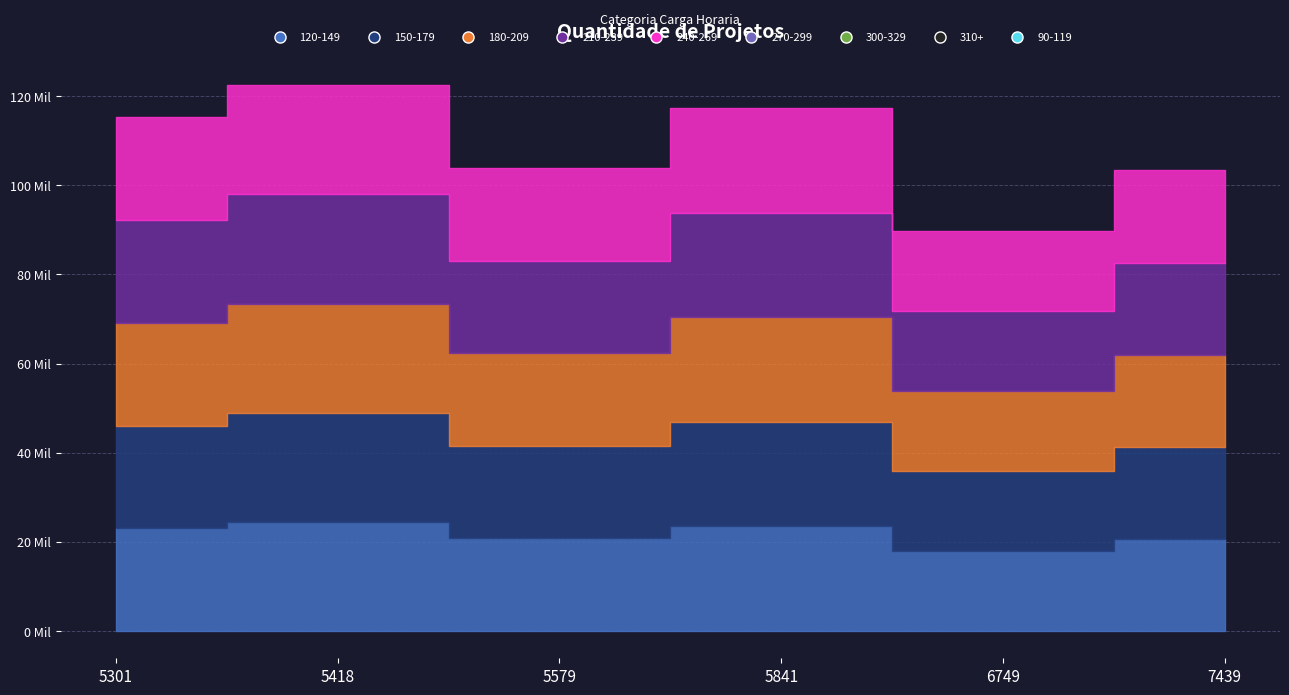

In id-group-1, how many points are higher than both neighbors (excluding endpoints)?

2